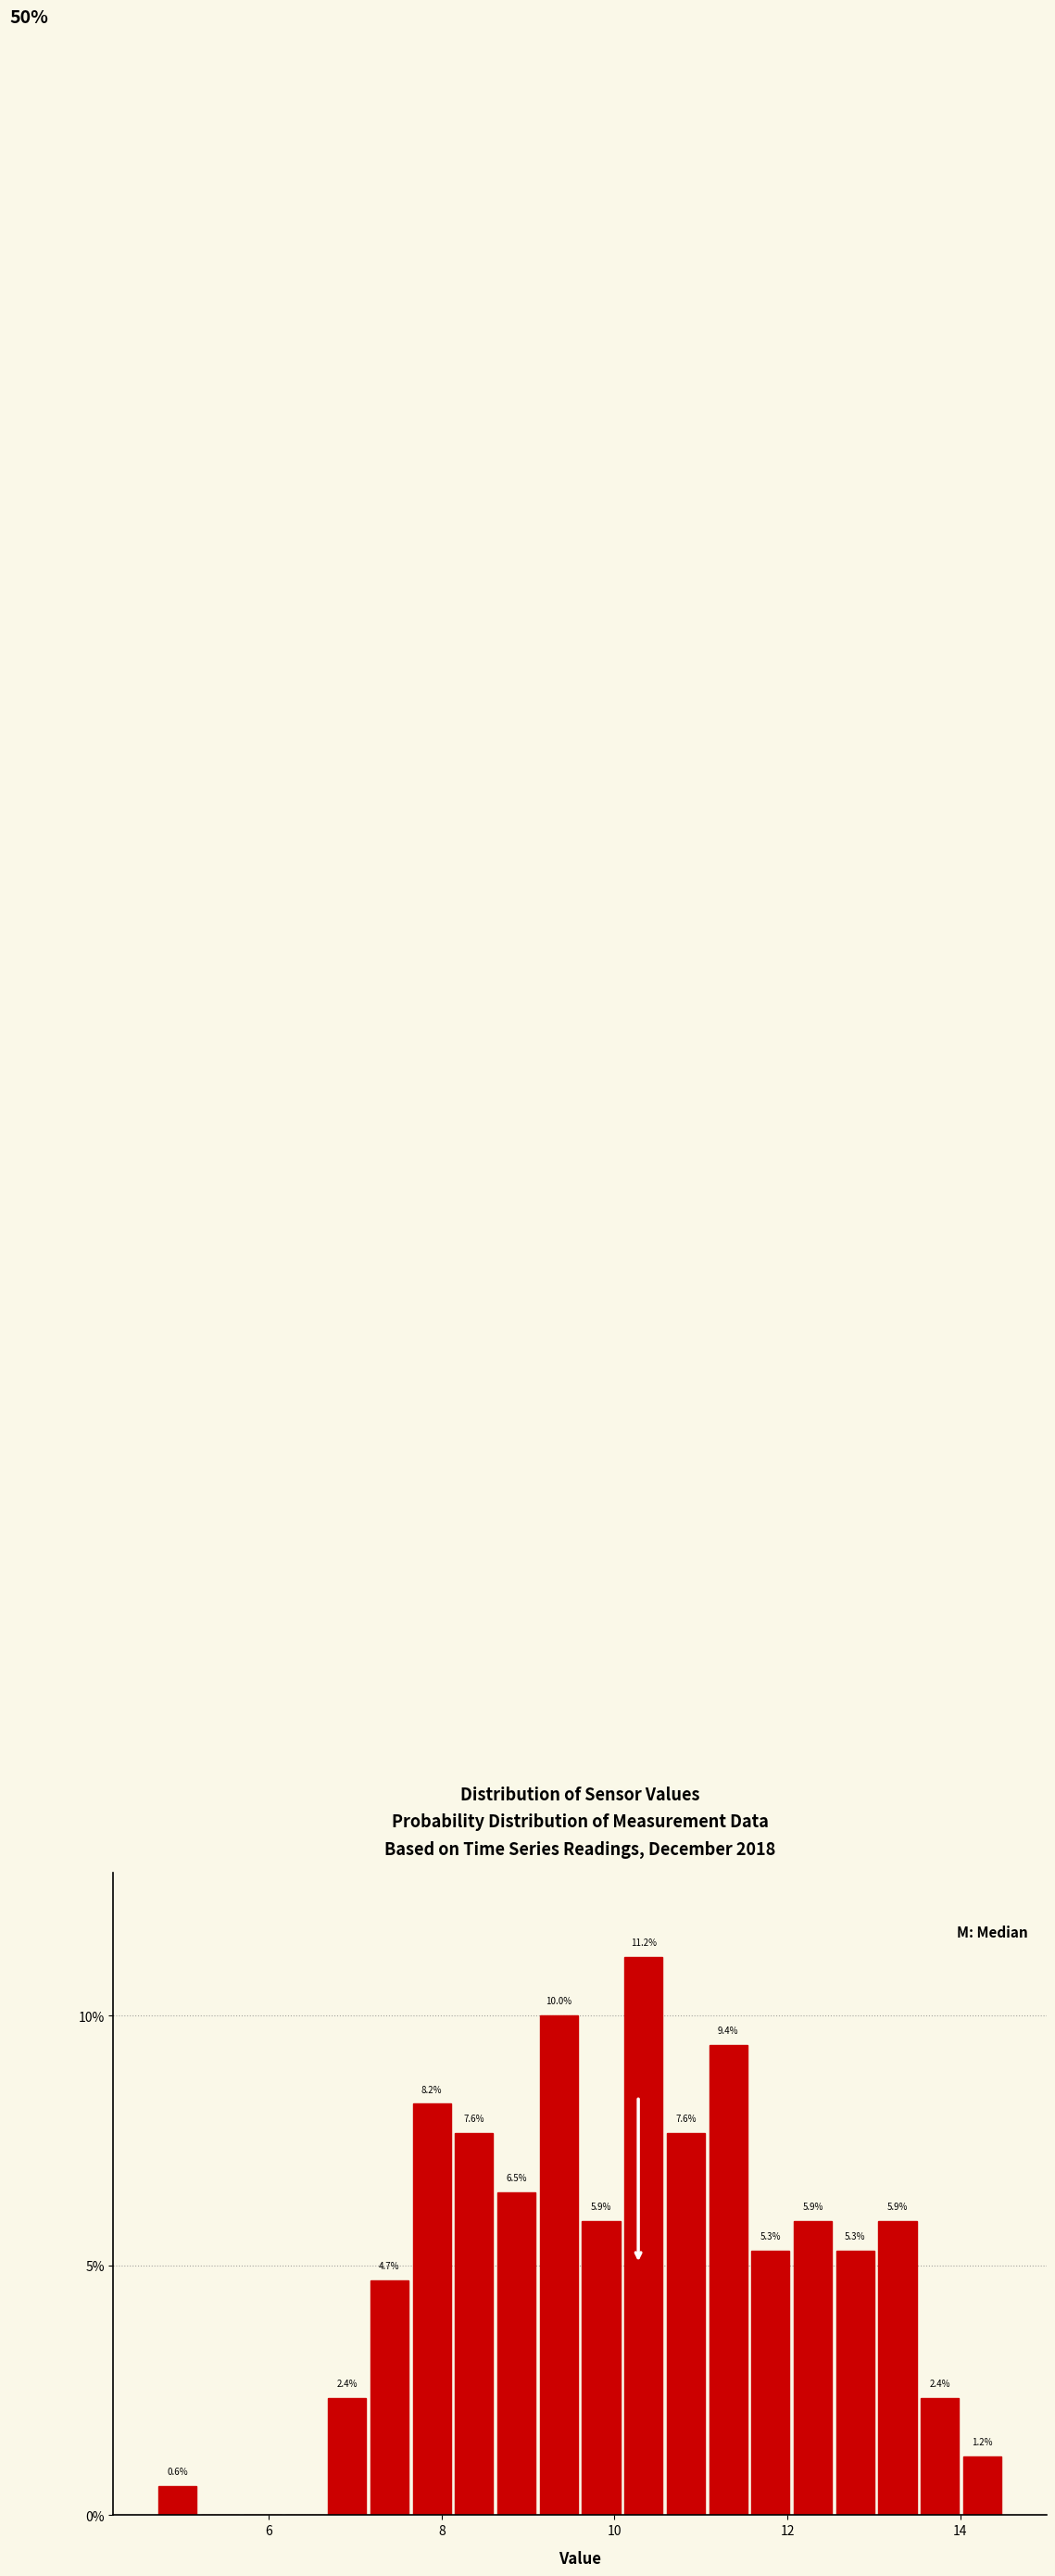

Around what value on the x-axis is the tallest bar? Give the approximate position of its centre, as read against the axis.

10.4